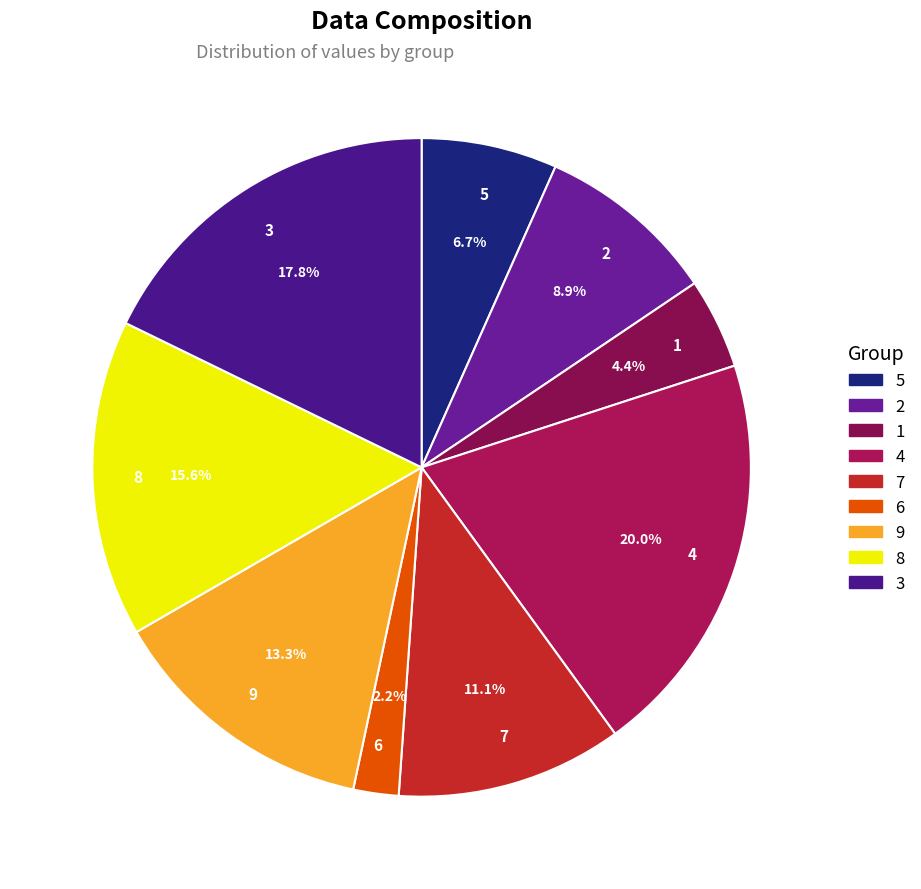

What is the ratio of the value at 2 to the value at 7?

0.8